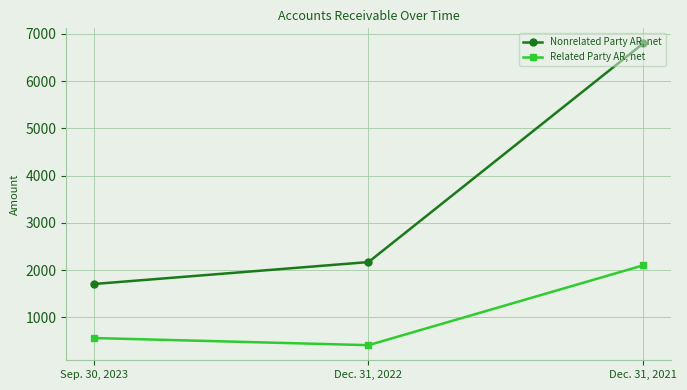

What is the average value of the Nonrelated Party AR, net series?

3558